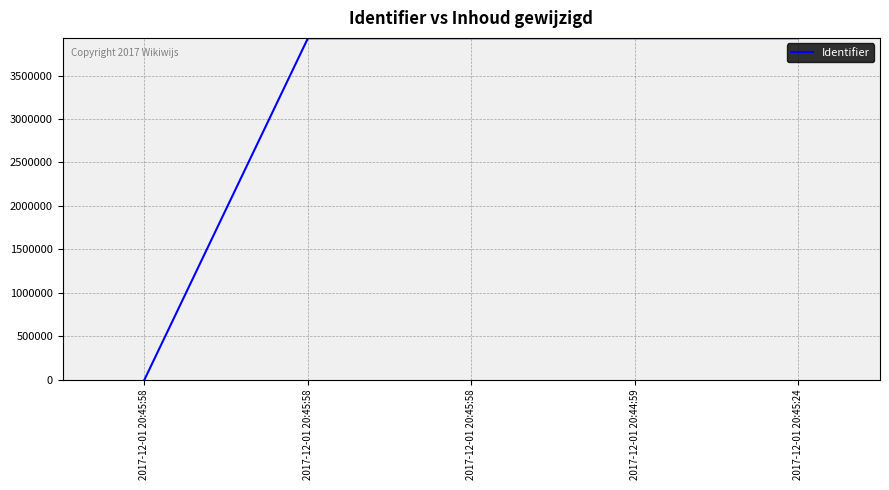

What value does the data have at 2017-12-01 20:45:58, to the nearest 10?

3930470